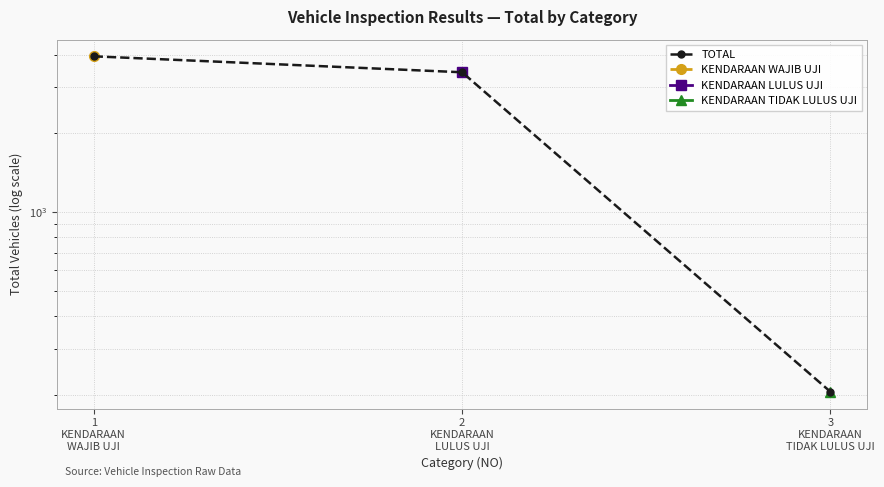

How many data points are above 3431?

1